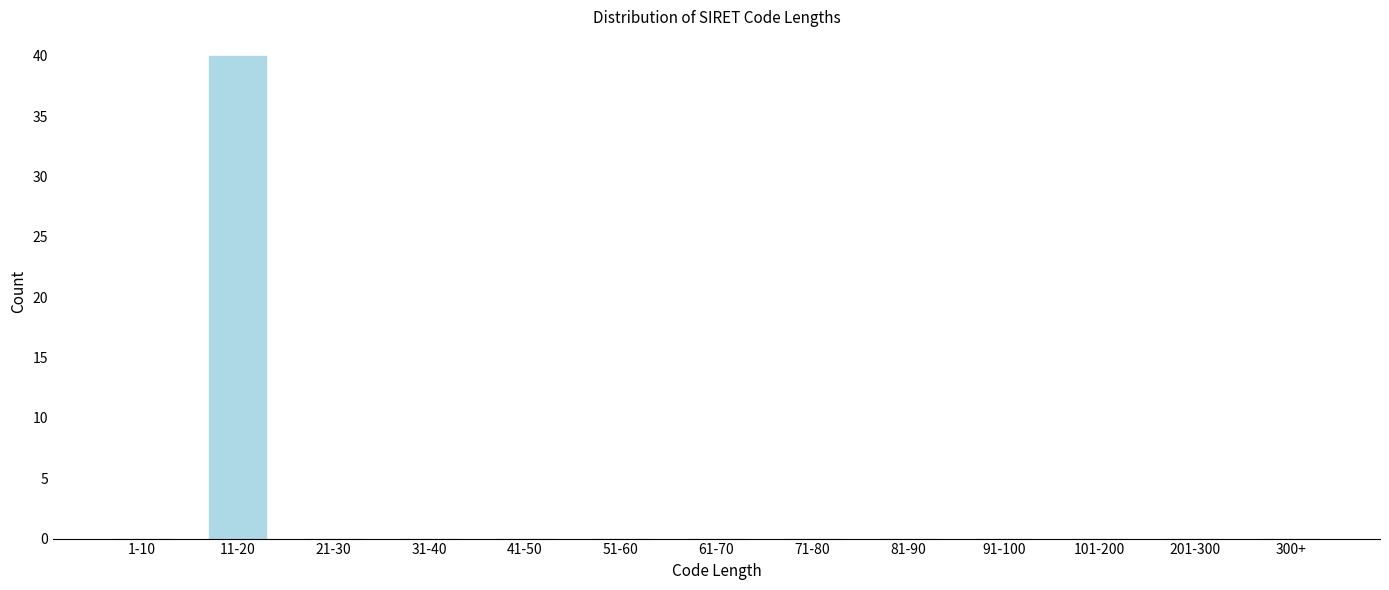

Reading right to left, what are all the values shown in this chart?

300+=0	201-300=0	101-200=0	91-100=0	81-90=0	71-80=0	61-70=0	51-60=0	41-50=0	31-40=0	21-30=0	11-20=40	1-10=0